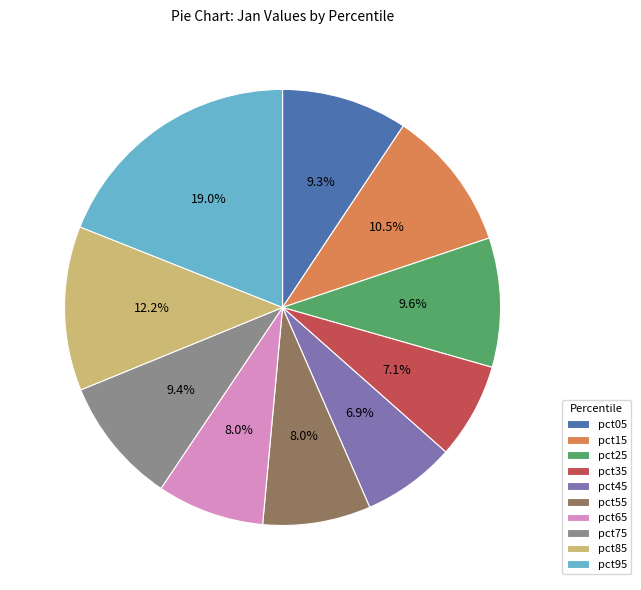

Between pct75 and pct45, which is larger?

pct75